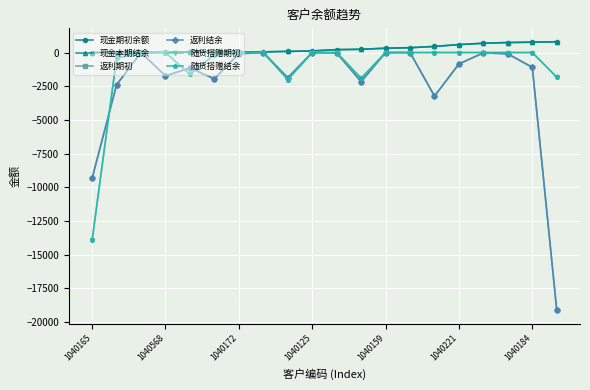

Is this an area chart (filled region under the line)?

No